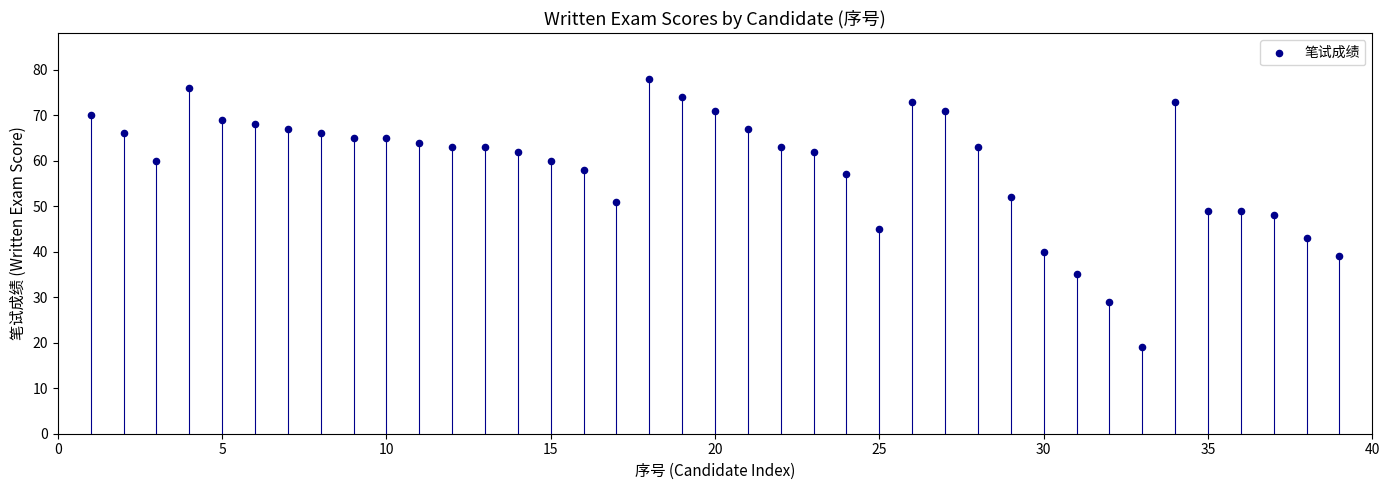

What is the range of Y values (max minus min)?

59